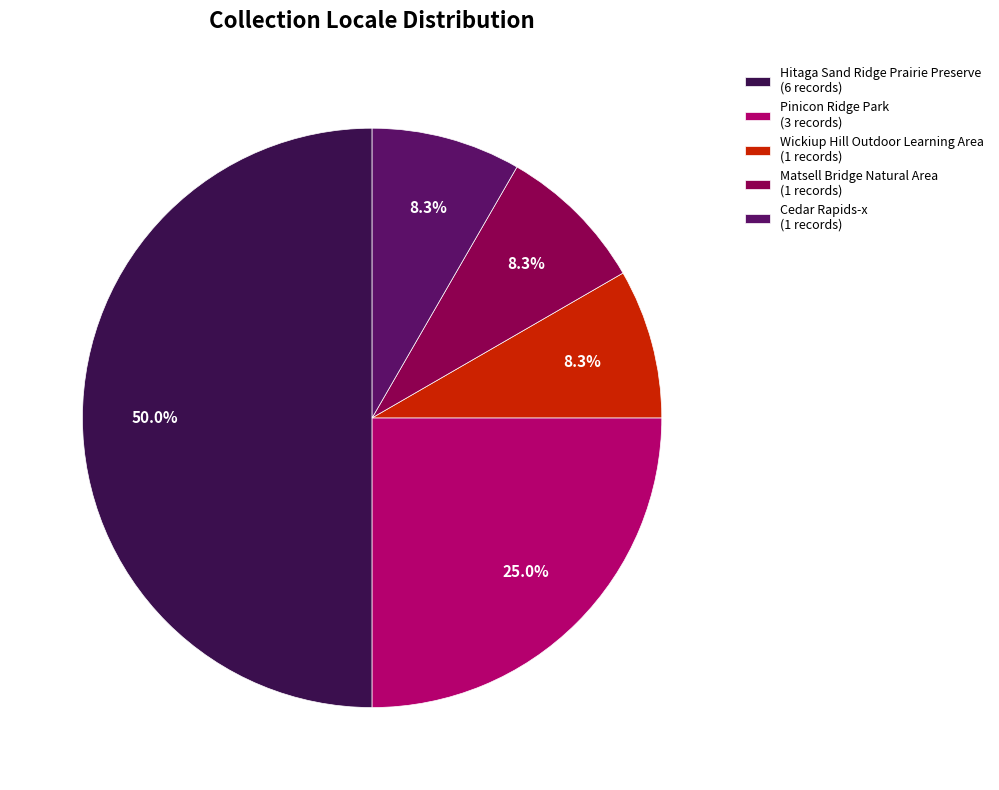

Do Hitaga Sand Ridge Prairie Preserve and Matsell Bridge Natural Area together represent more than half of the pie?

Yes